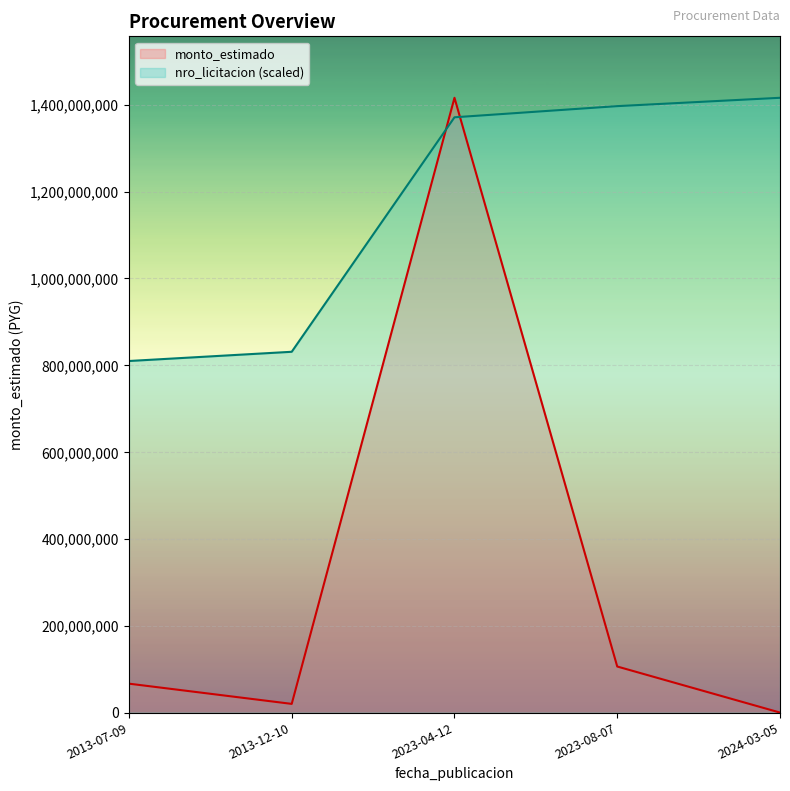

How many data points in monto_estimado are less than 66600000?

2